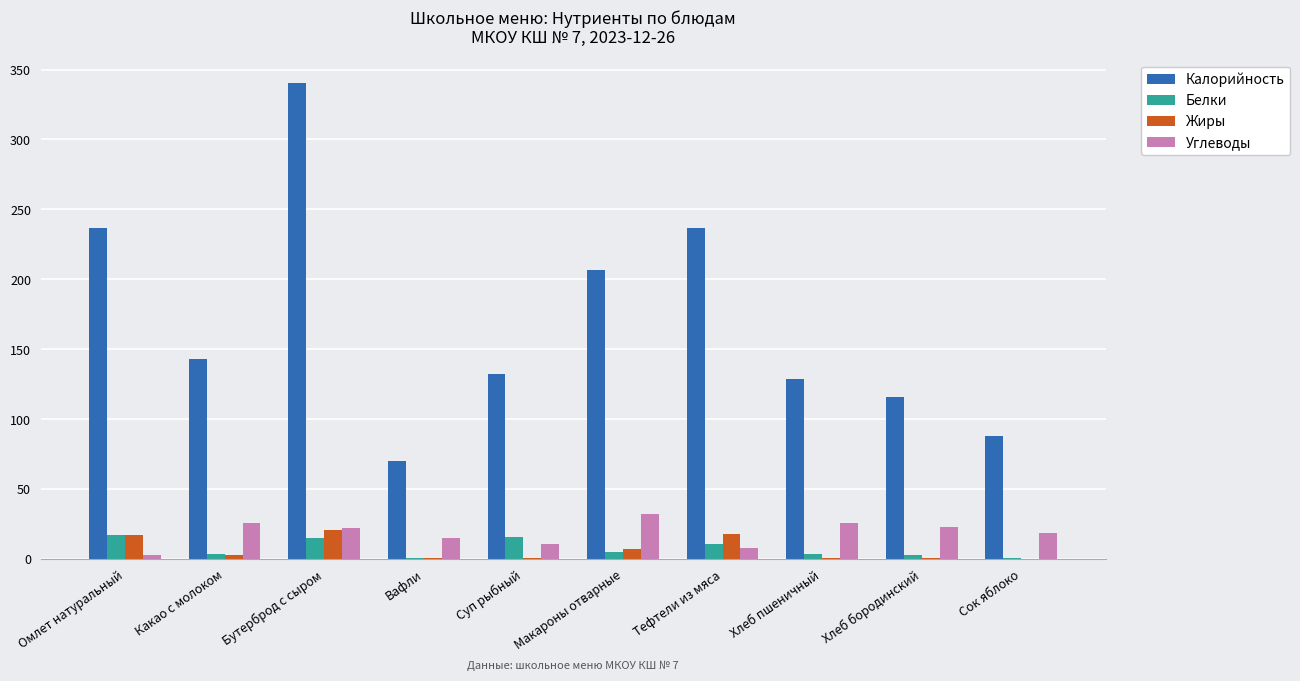

Between Макароны отварные and Хлеб пшеничный, which series saw the biggest shift?

Калорийность